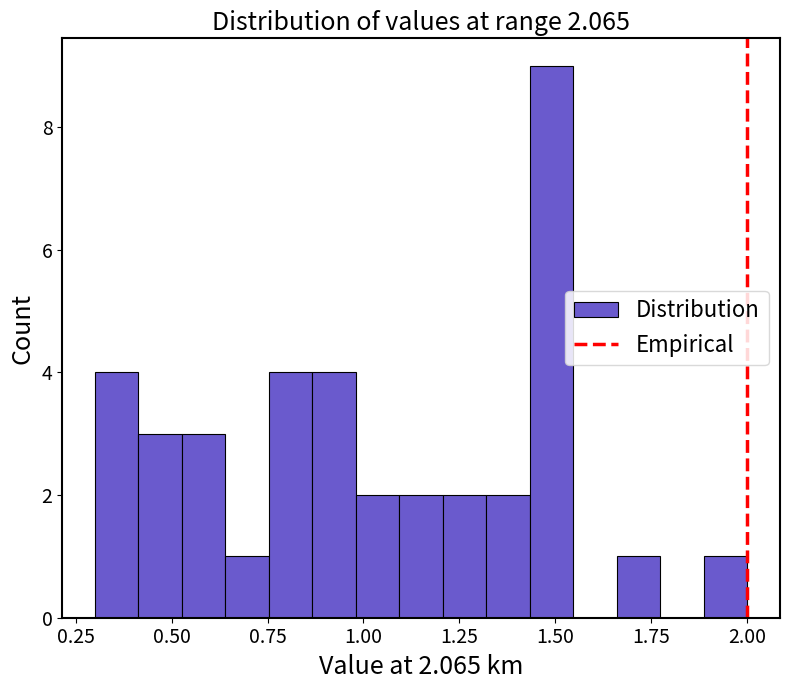

Around what value on the x-axis is the tallest bar? Give the approximate position of its centre, as read against the axis.

1.50